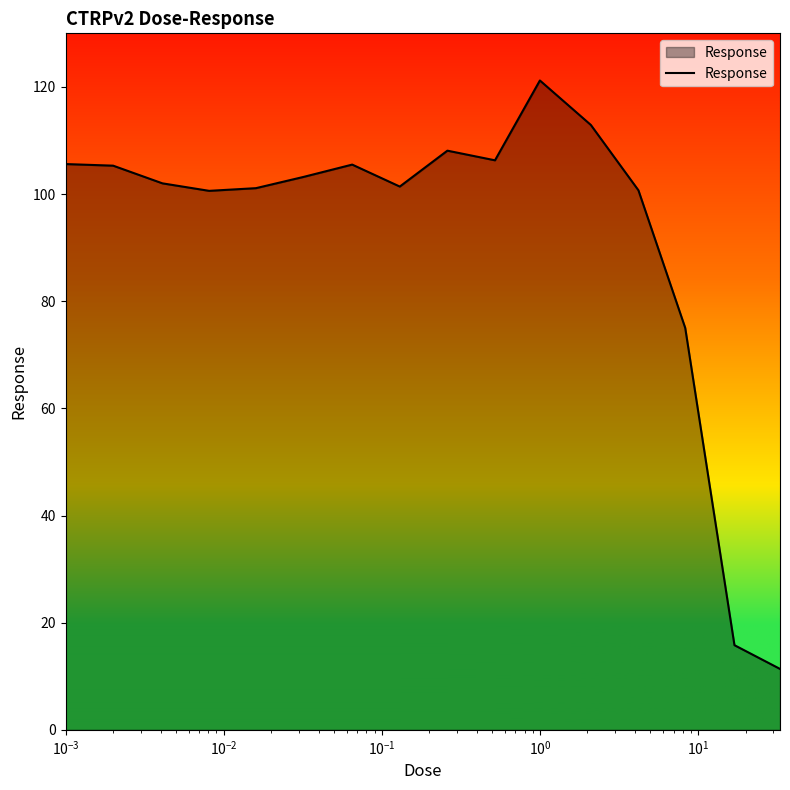

What is the maximum value shown in the chart?

121.2